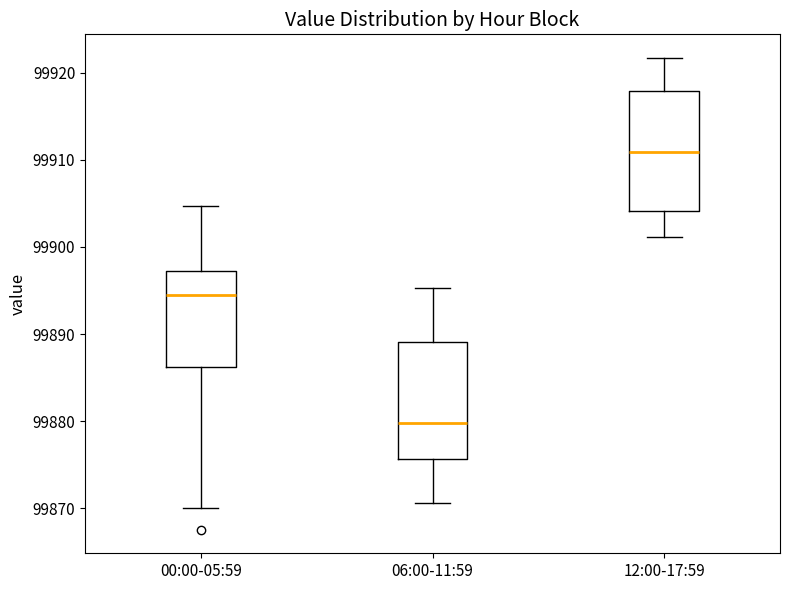

Reading left to right, read every box against the y-axis: the position of its median line, the range the box covers, and the ends of its whiskers. The values are not printed on the chart, so give them approximately, as read against the axis.

00:00-05:59: median 99894, box 99886 to 99897, whiskers 99870 to 99905
06:00-11:59: median 99880, box 99876 to 99889, whiskers 99871 to 99895
12:00-17:59: median 99911, box 99904 to 99918, whiskers 99901 to 99922